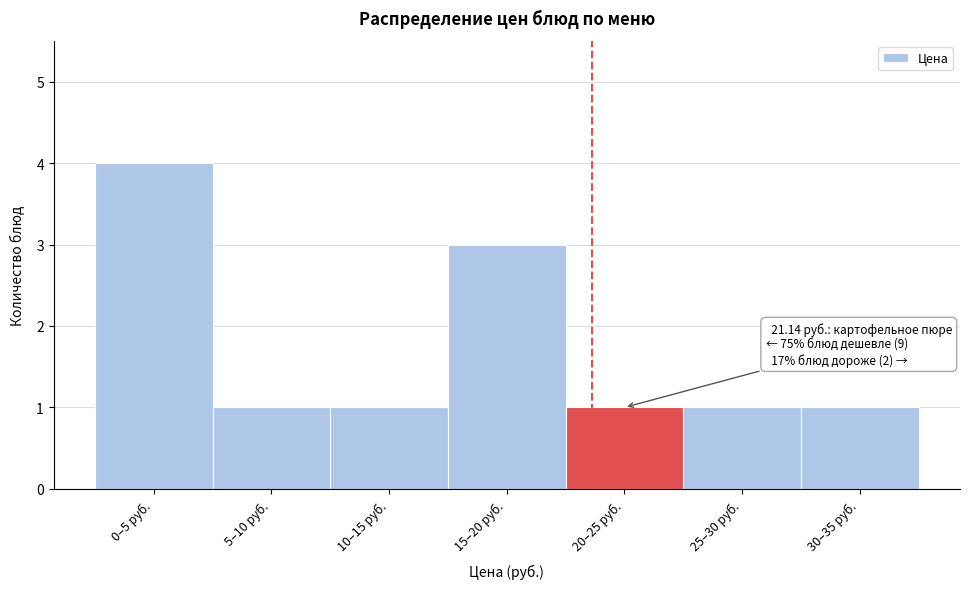

Reading left to right, transcribe all the data shown in this chart.

0–5 руб.=4	5–10 руб.=1	10–15 руб.=1	15–20 руб.=3	20–25 руб.=1	25–30 руб.=1	30–35 руб.=1